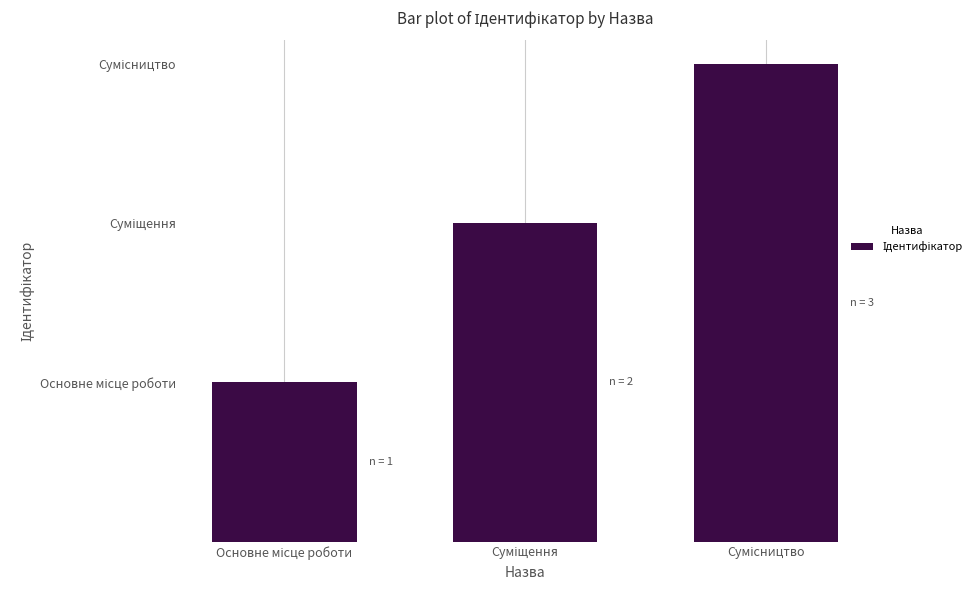

Which label corresponds to the largest value in the chart?

Сумісництво